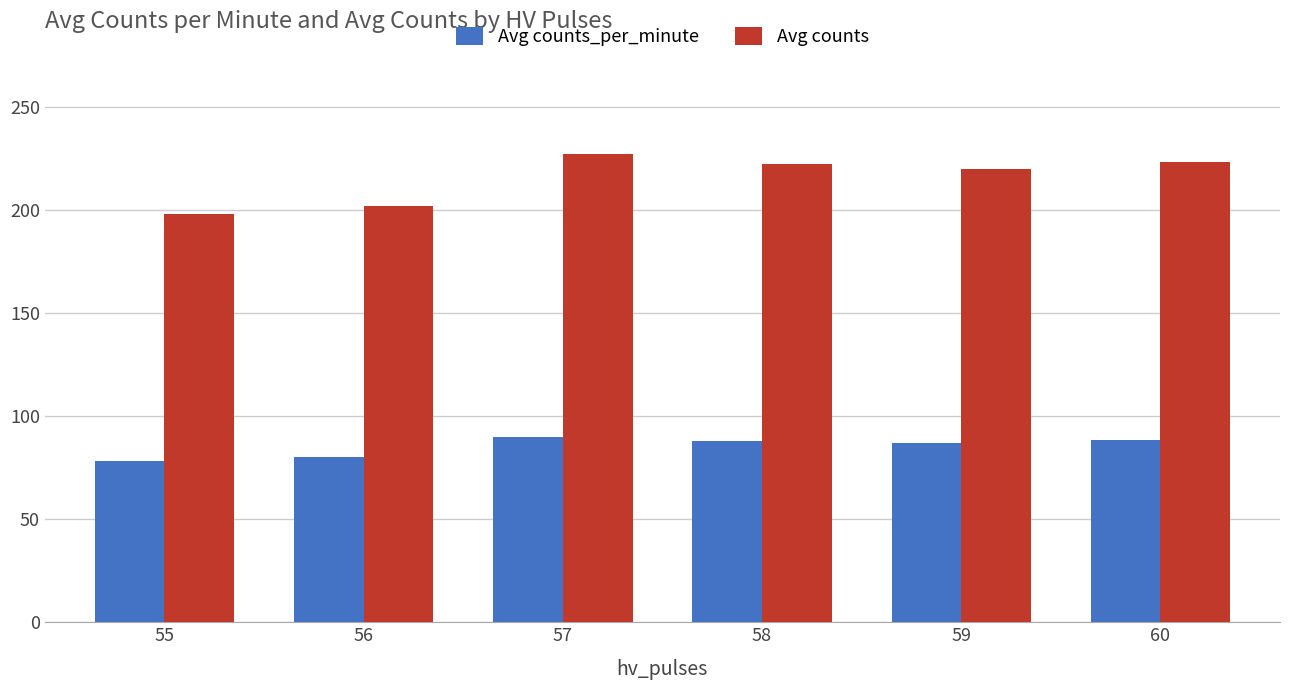

At which category is the sum across all series the highest?

57